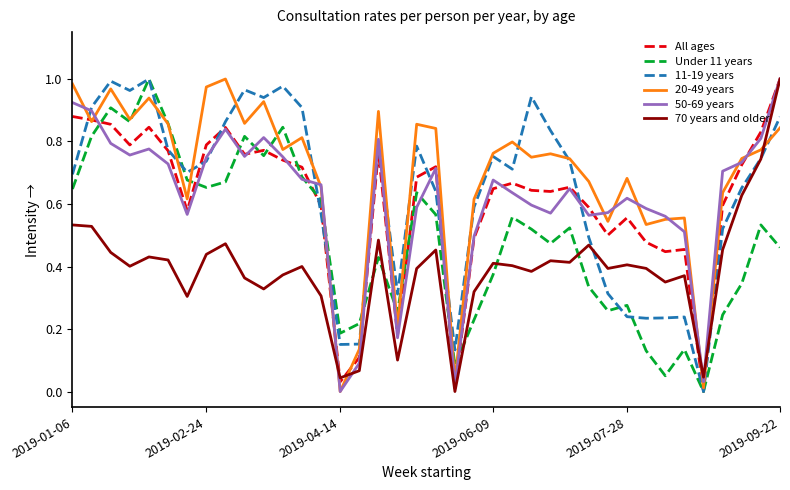

Does the chart display data point markers on the line(s)?

No